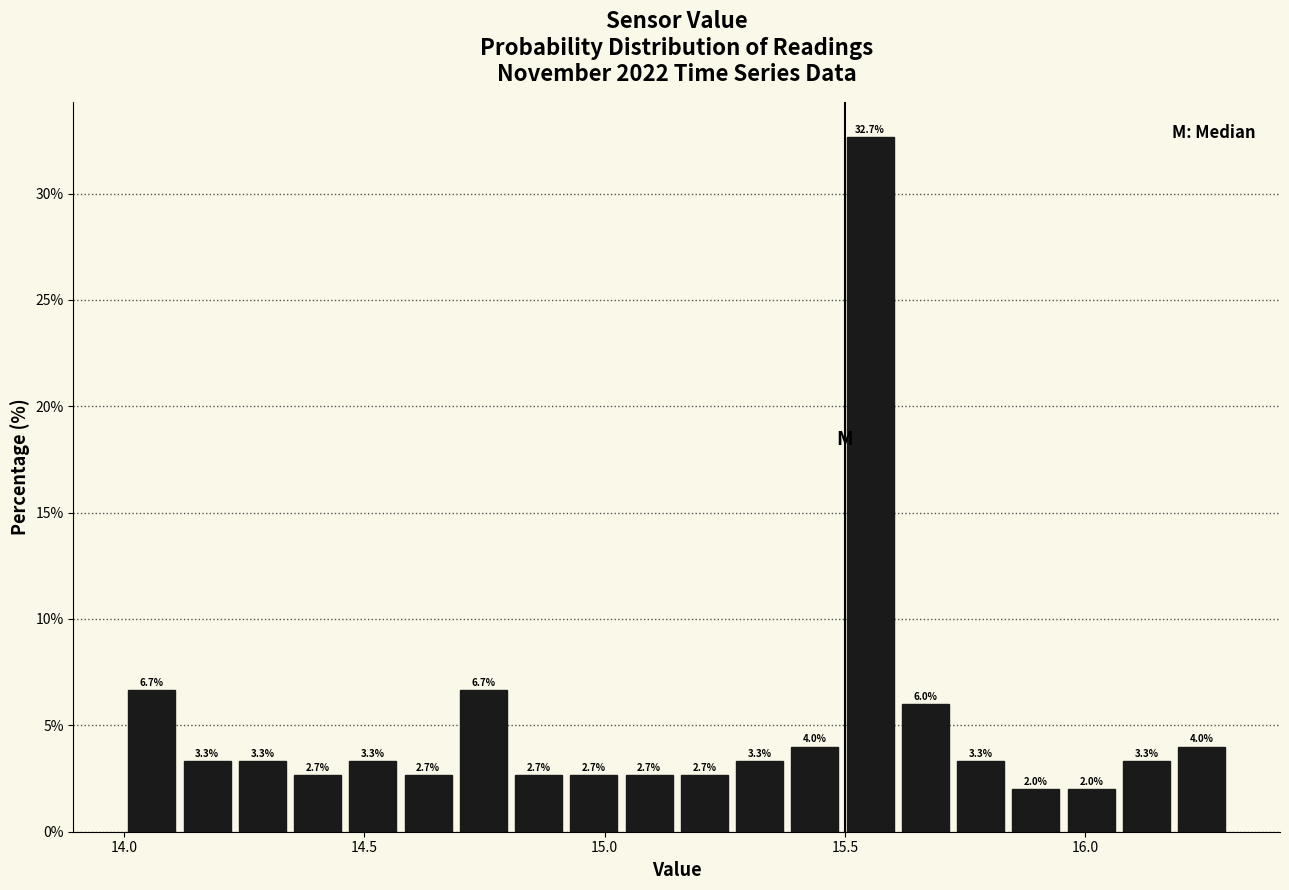

Around what value on the x-axis is the tallest bar? Give the approximate position of its centre, as read against the axis.

15.55